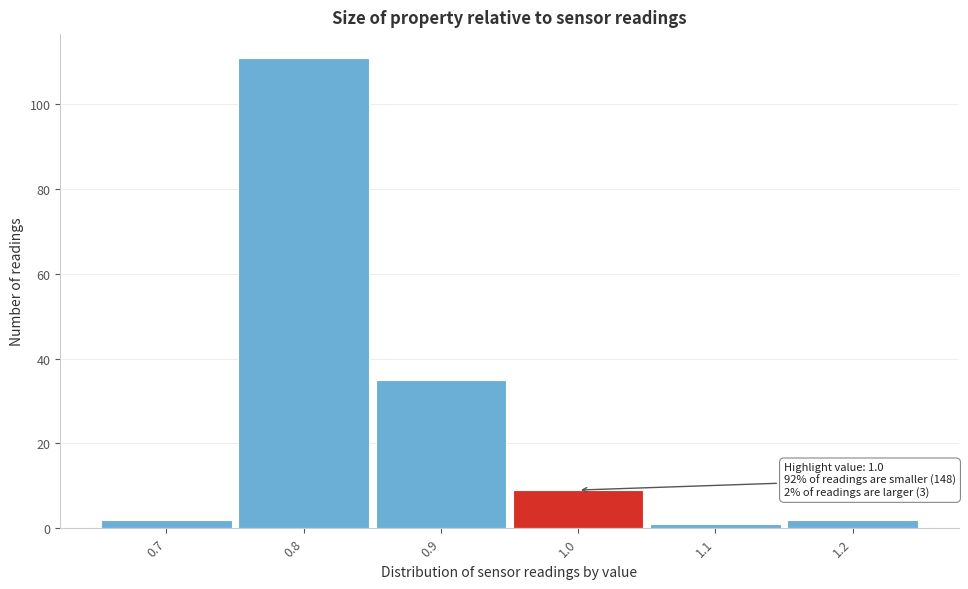

Over which range of the x-axis is the bar tallest?

0.75 to 0.85